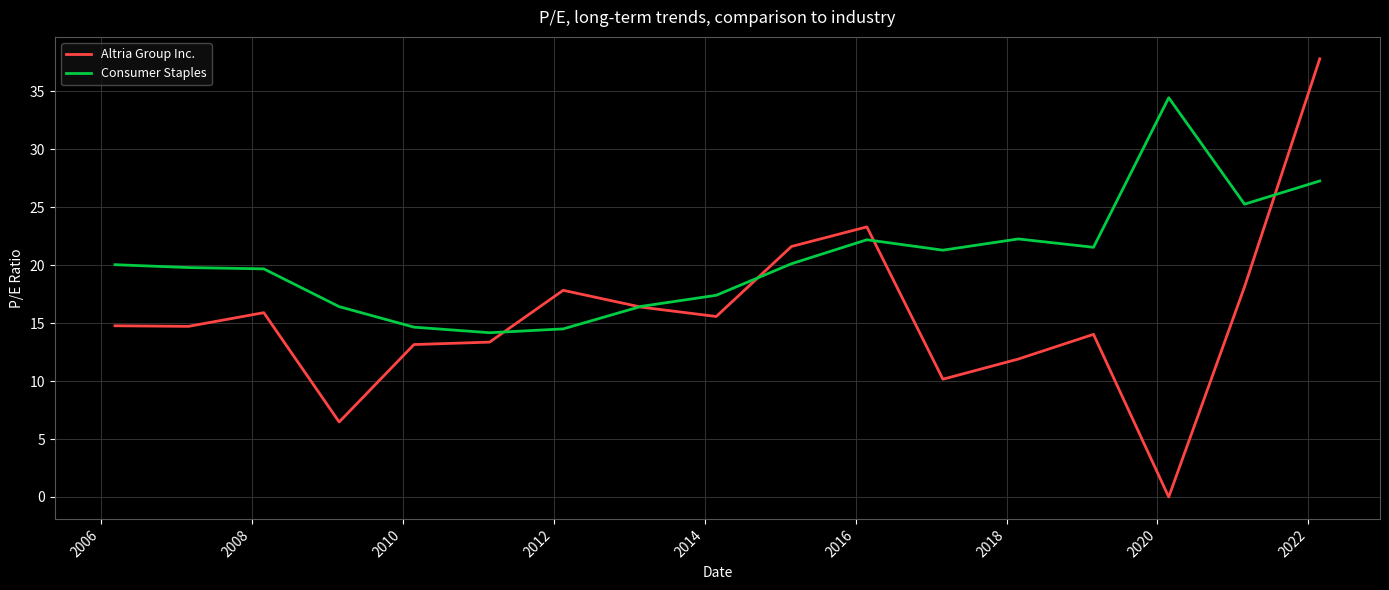

How many lines are shown in the chart?

2